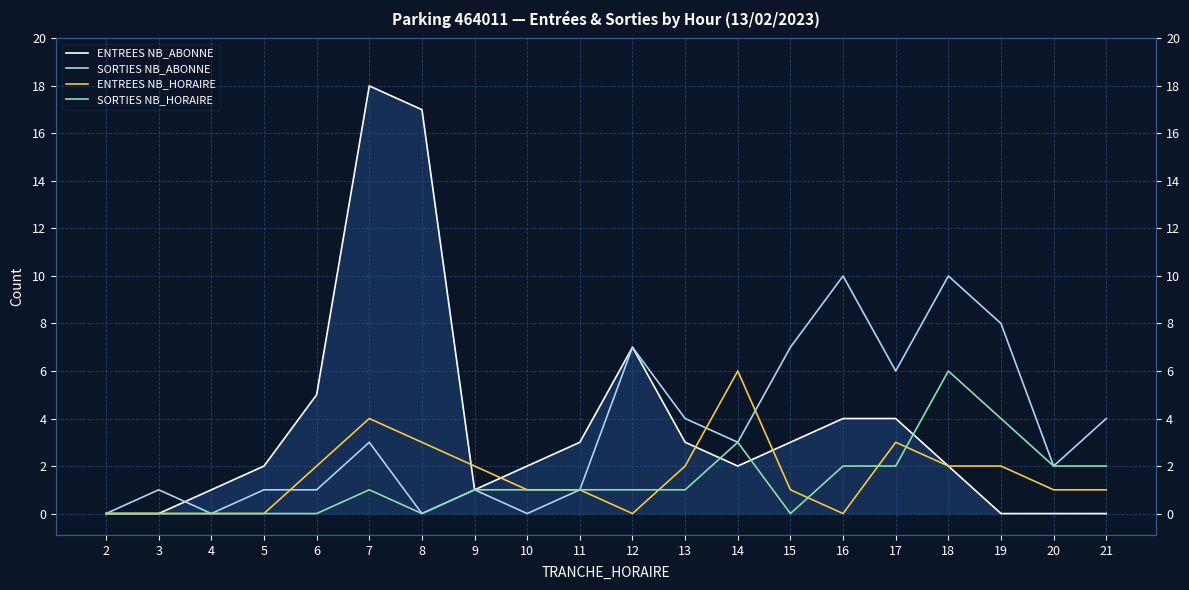

What is the difference between the highest and lowest values at 11?

2